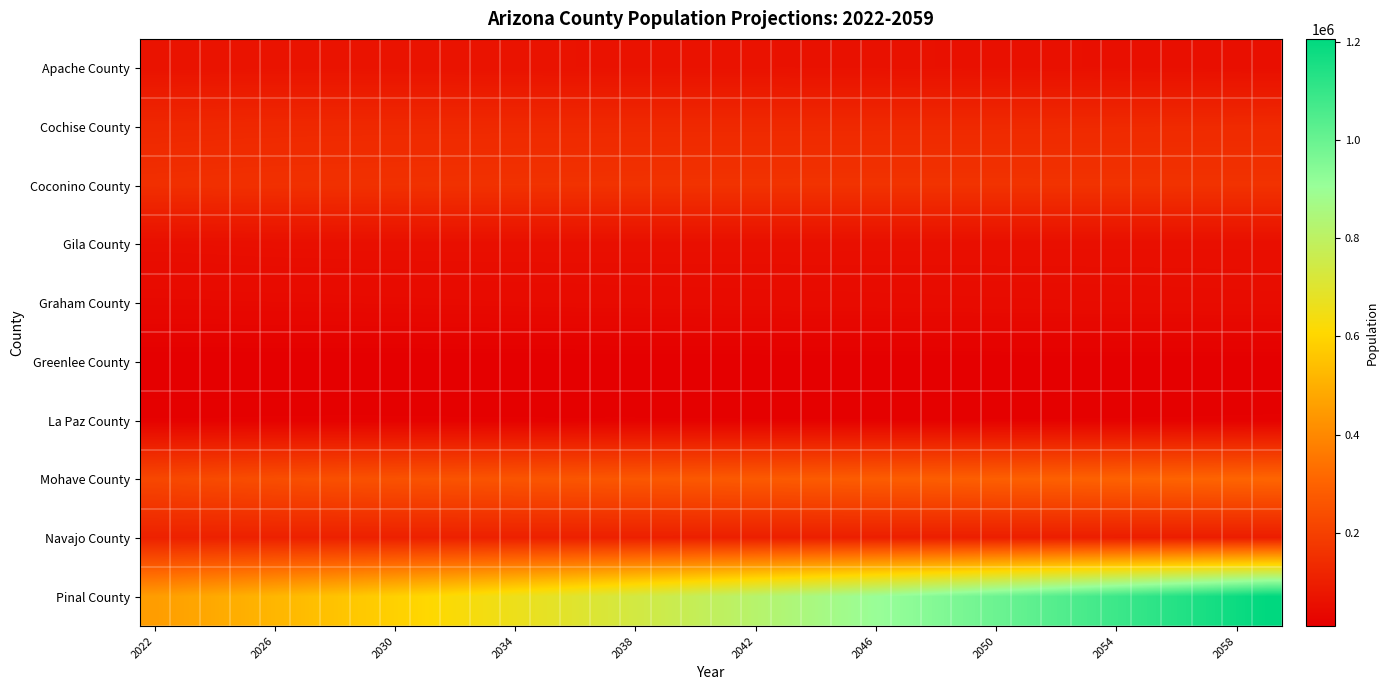

Which series has the largest total across all categories?

Pinal County